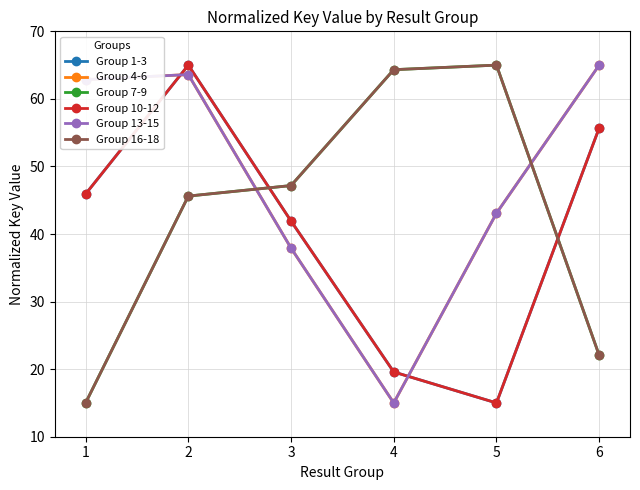

Reading left to right, what are all the values shown in this chart?

Group 1-3: 1=45.9	2=65.0	3=41.9	4=19.6	5=15.0	6=55.7
Group 4-6: 1=62.9	2=63.6	3=37.9	4=15.0	5=43.1	6=65.0
Group 7-9: 1=15.0	2=45.6	3=47.2	4=64.3	5=65.0	6=22.1
Group 10-12: 1=45.9	2=65.0	3=41.9	4=19.6	5=15.0	6=55.7
Group 13-15: 1=62.9	2=63.6	3=37.9	4=15.0	5=43.1	6=65.0
Group 16-18: 1=15.0	2=45.6	3=47.2	4=64.3	5=65.0	6=22.1